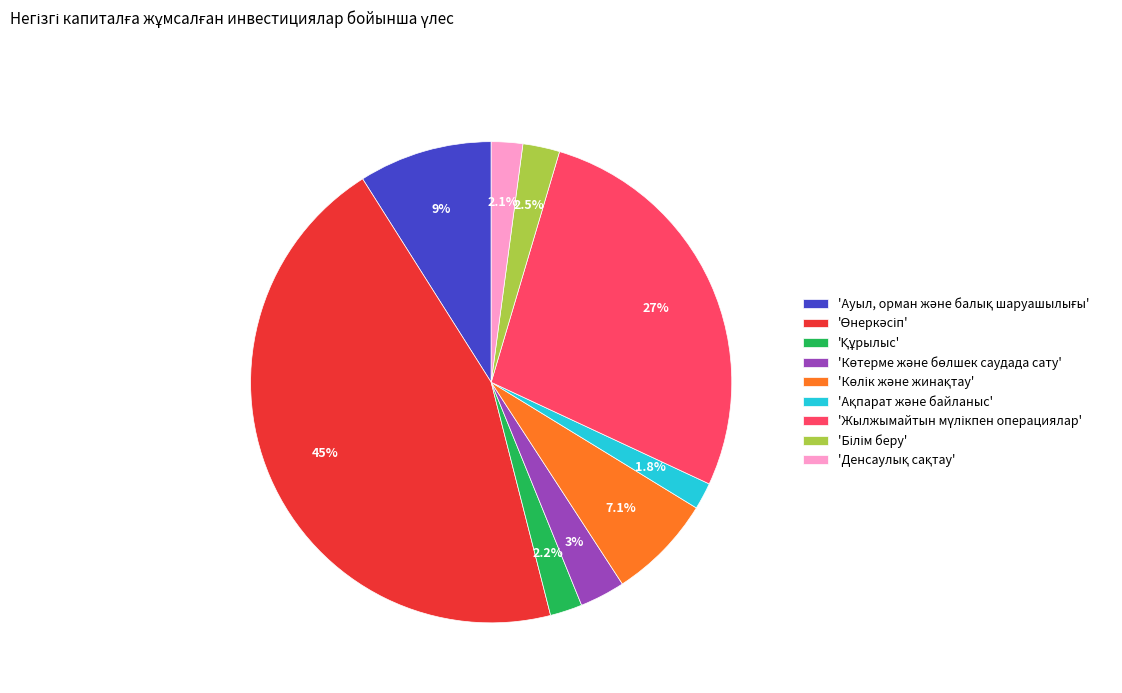

Is there a majority slice in this chart?

No